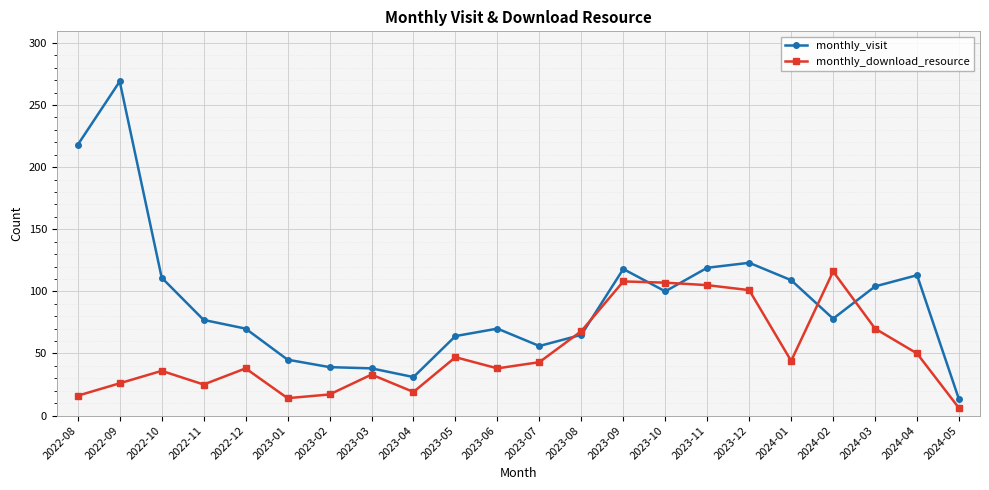

What position from the left is 2024-04?

21